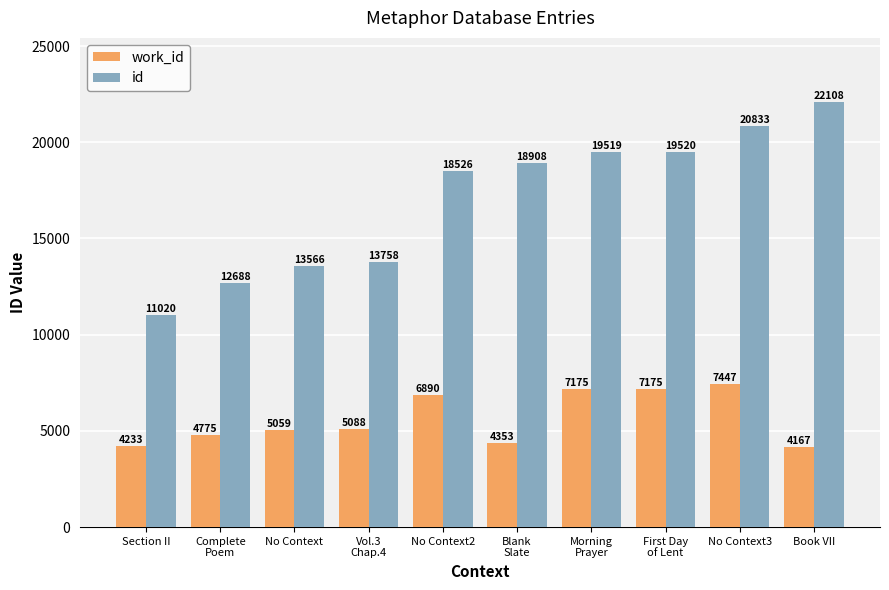

At which label is id closest to 16564?

No Context2